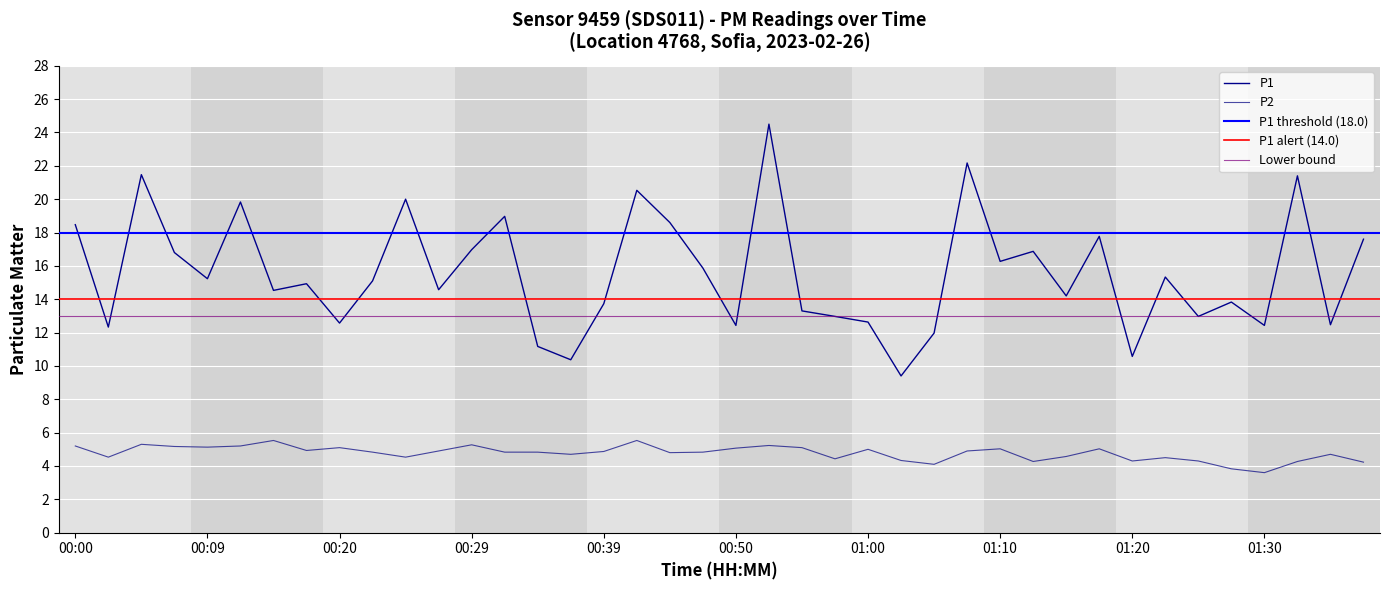

How many values in the P2 series are below 4?

2